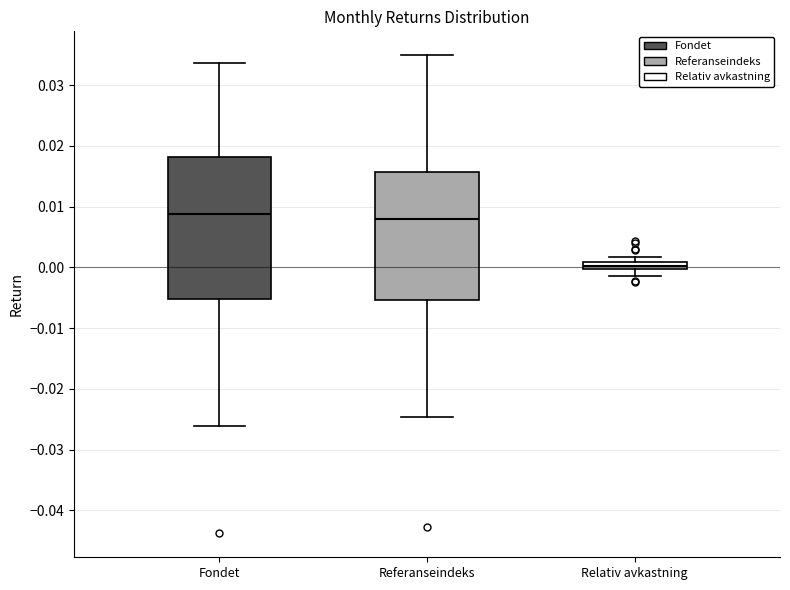

Which box's median line is the lowest?

Relativ avkastning